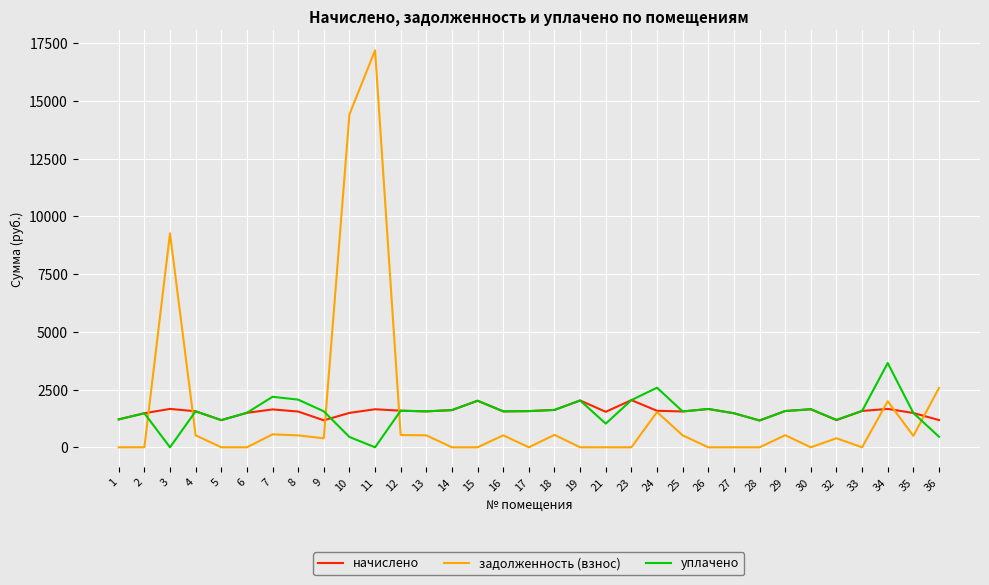

At which category does начислено reach its first local valley?

5